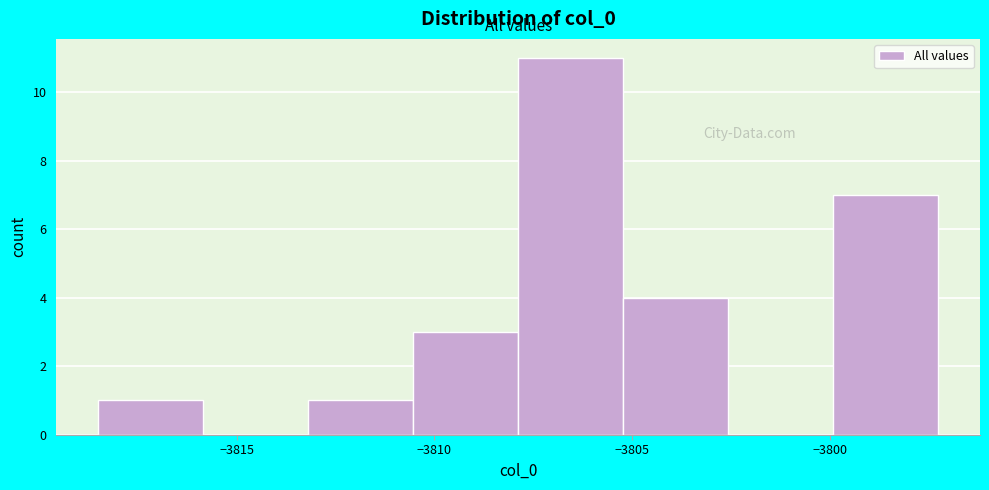

Reading left to right, list every bar in this chart as the range it spans on the x-axis followed by its height. Neither the bar edges nor the heights are printed on the chart, so give them approximately, as read against the axes.

-3818.5 to -3816.0: 1
-3816.0 to -3813.0: 0
-3813.0 to -3810.5: 1
-3810.5 to -3808.0: 3
-3808.0 to -3805.0: 11
-3805.0 to -3802.5: 4
-3802.5 to -3800.0: 0
-3800.0 to -3797.5: 7